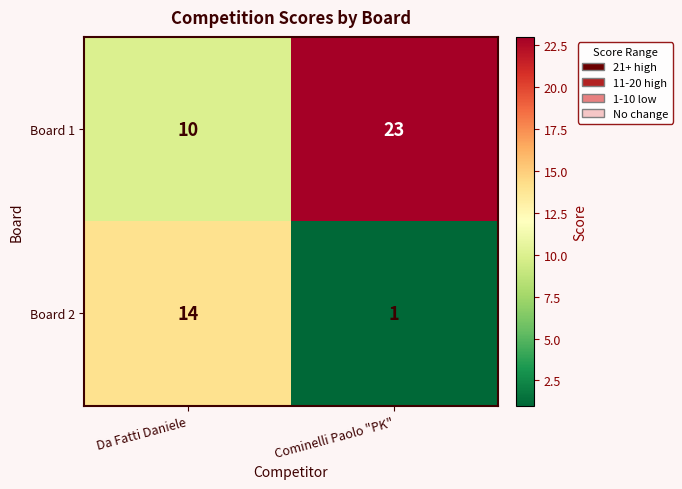

How many data points in Board 1 are less than 23?

1